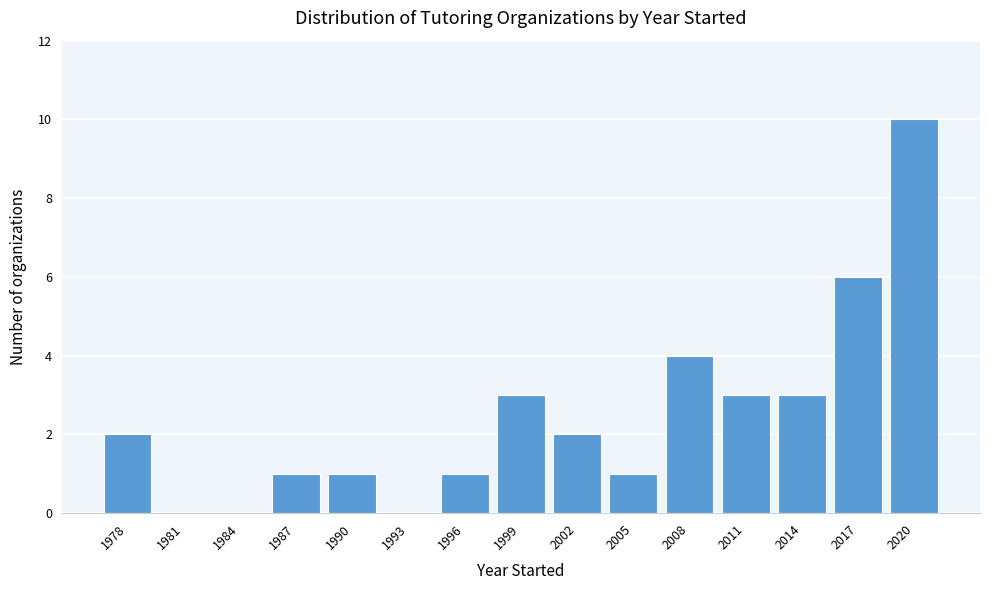

Reading left to right, transcribe all the data shown in this chart.

1978=2	1981=0	1984=0	1987=1	1990=1	1993=0	1996=1	1999=3	2002=2	2005=1	2008=4	2011=3	2014=3	2017=6	2020=10